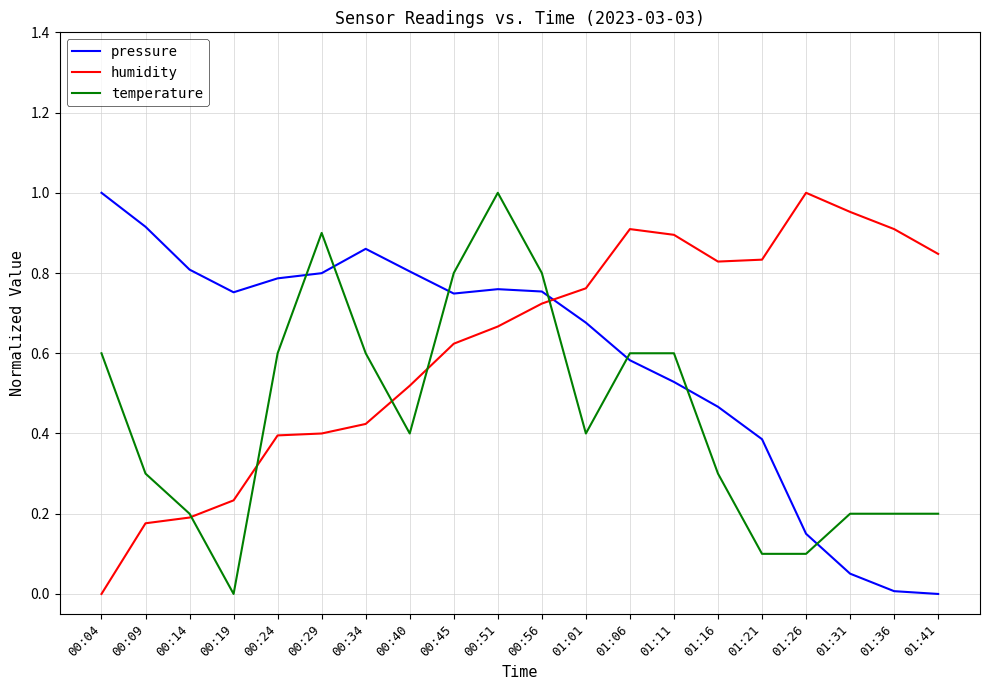

Between which two adjacent categories do pressure and humidity first intersect?

00:56 and 01:01